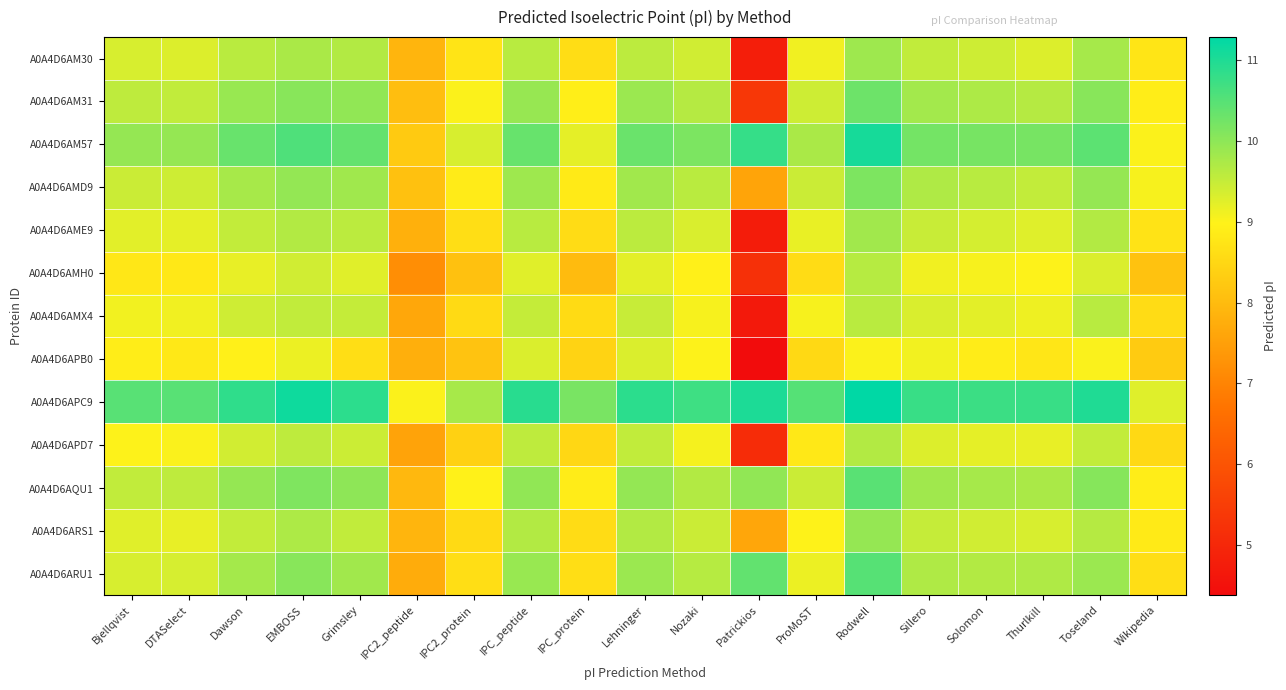

Which category has the lowest value across all series?

Patrickios